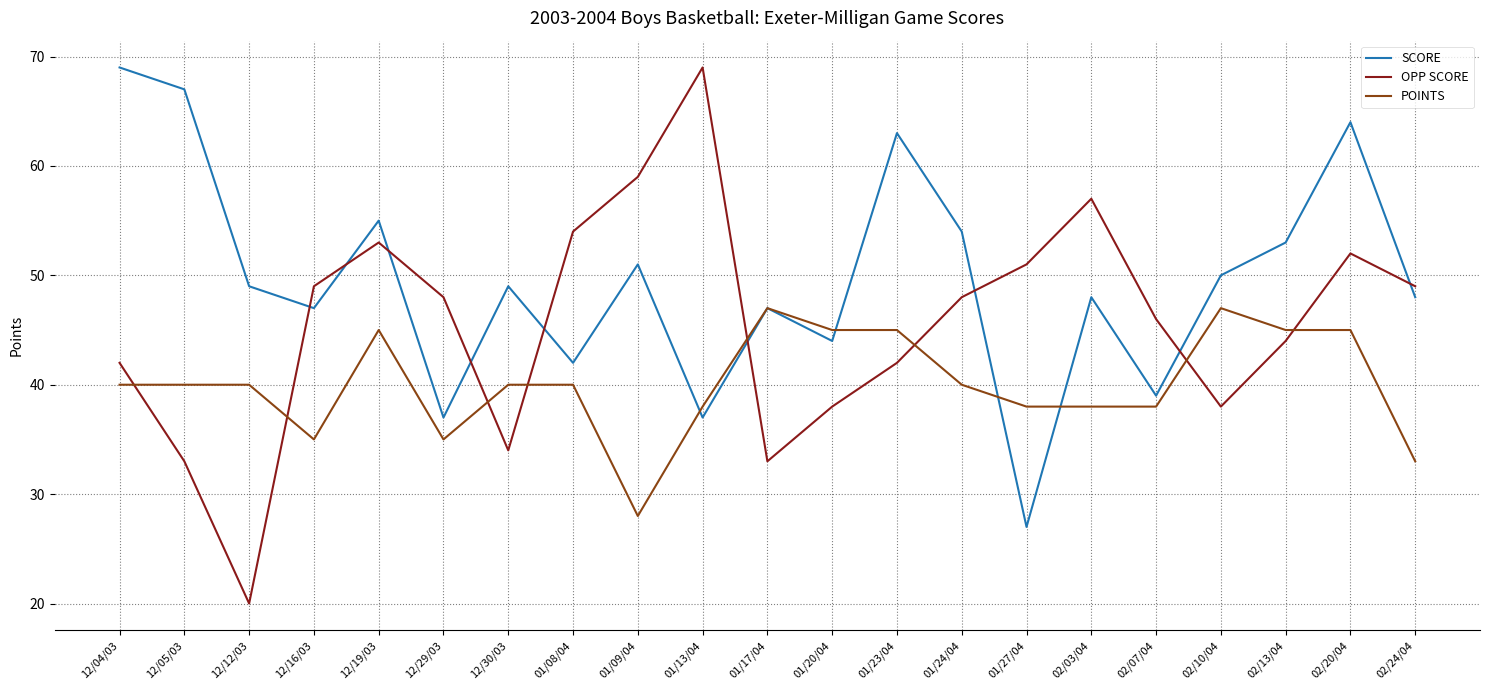

True or false: POINTS and SCORE intersect in this chart.

True